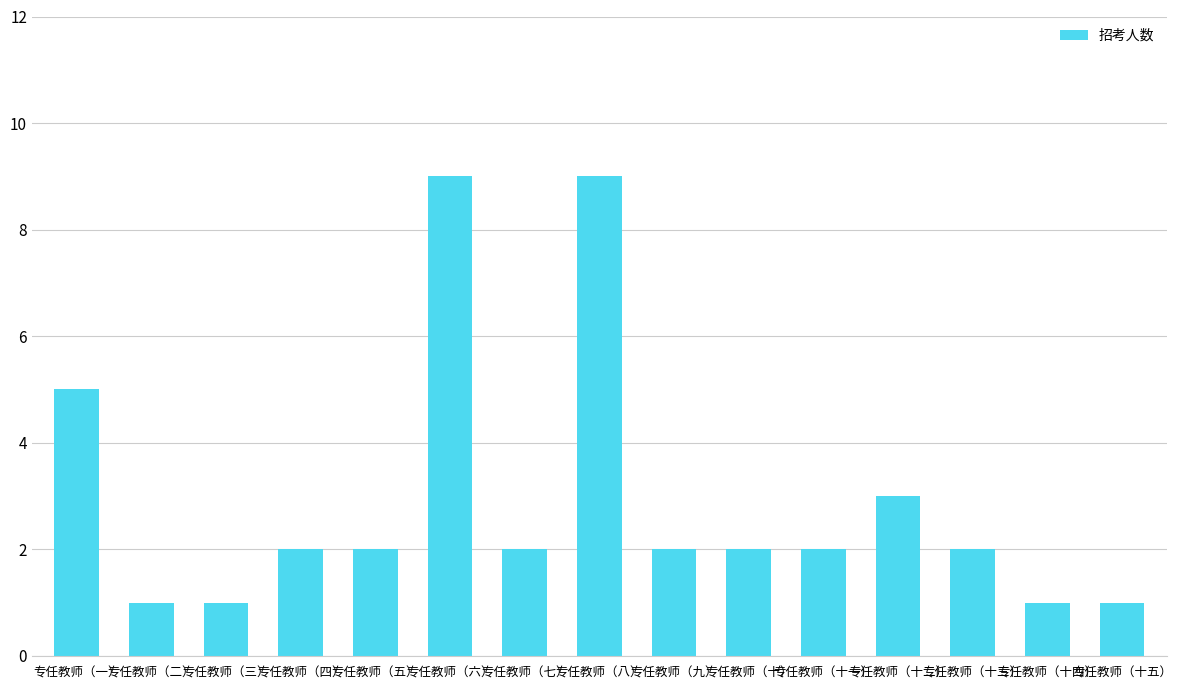

What is the label of the 4th bar from the right?

专任教师（十二）